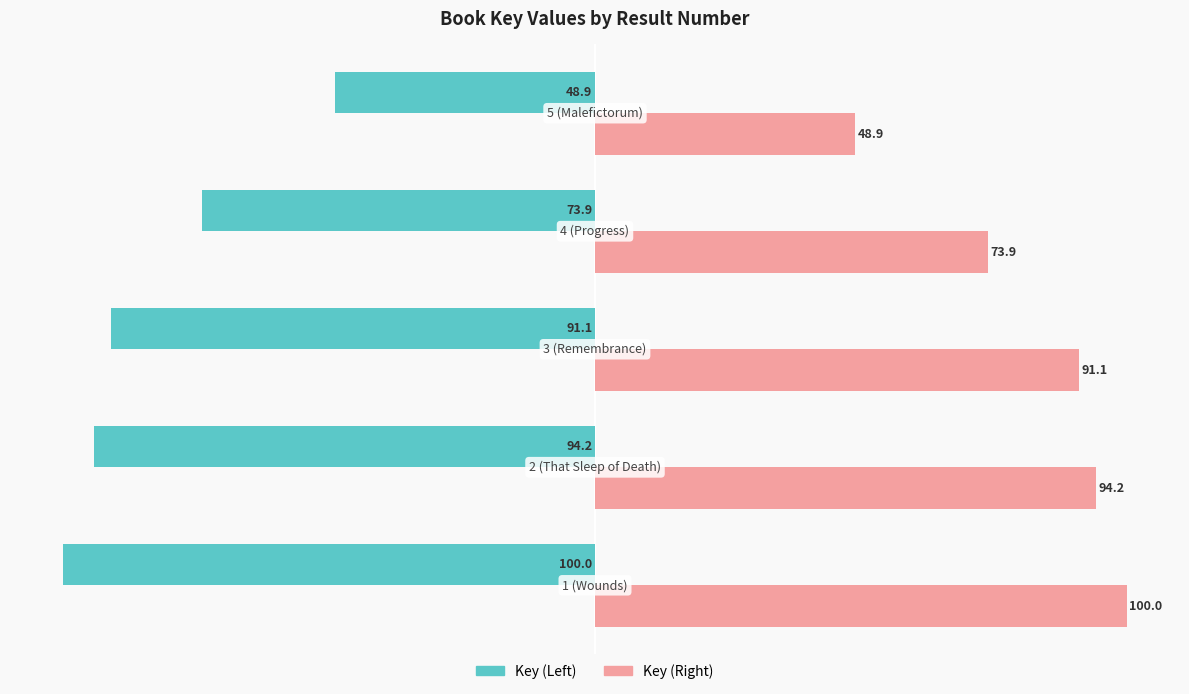

What is the difference between the second highest and second lowest values in the Key (Right) series?

20.3